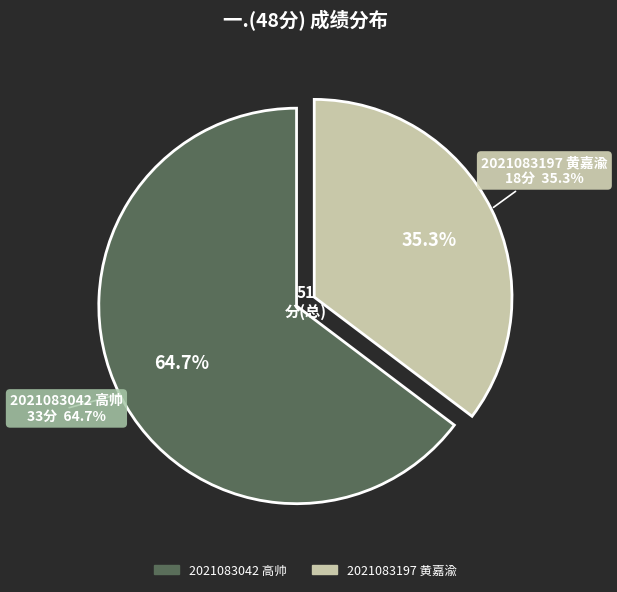

The 2021083042 高帅 slice represents 65% of the pie. True or false?

True